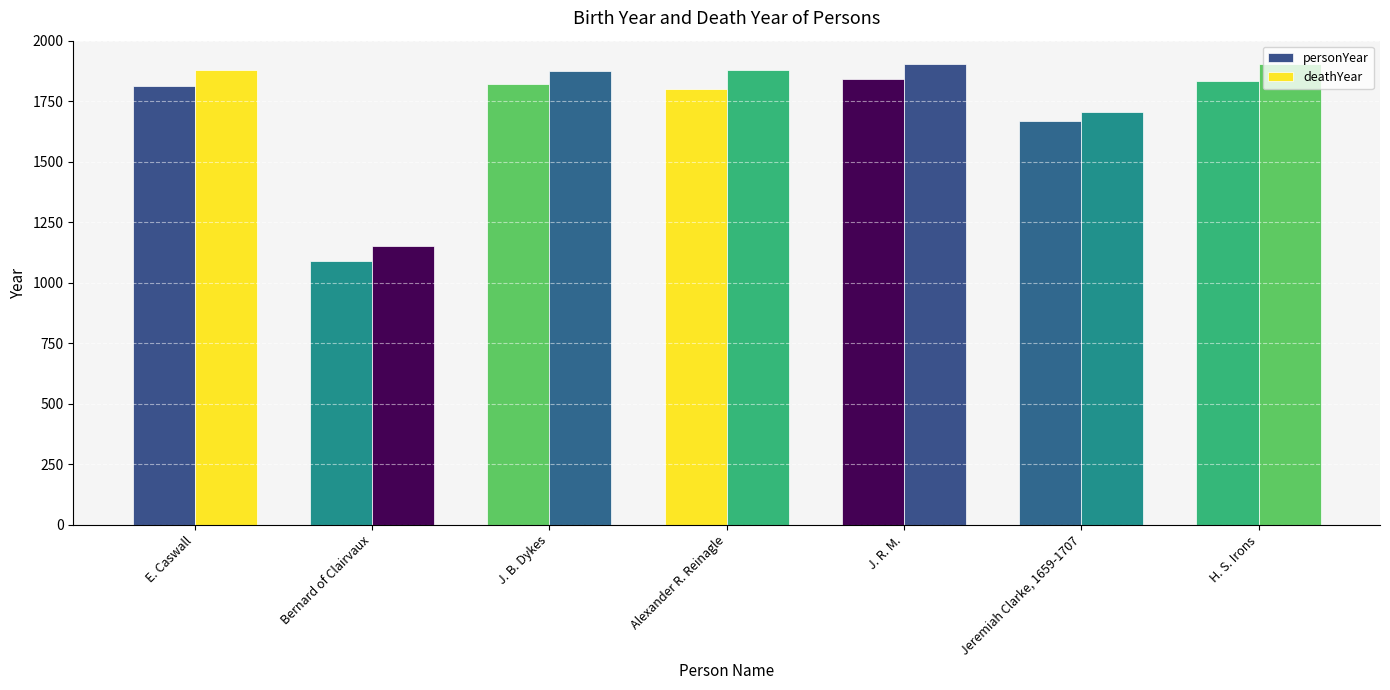

List the series in order of their peak value, highest first.

deathYear, personYear